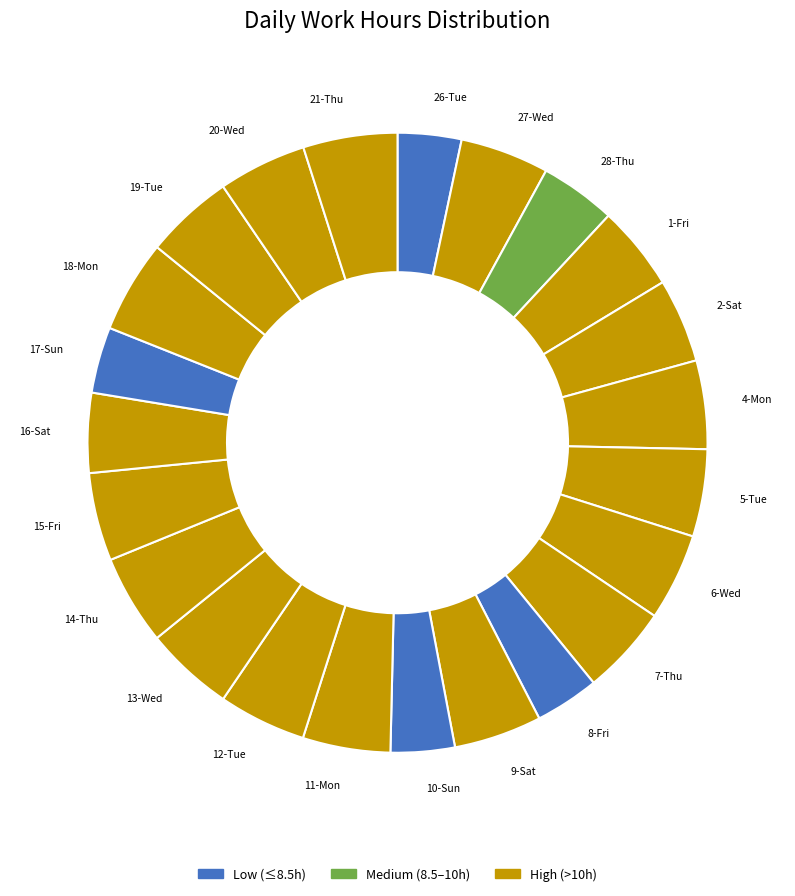

Is it true that 28-Thu is 10% of the pie?

False